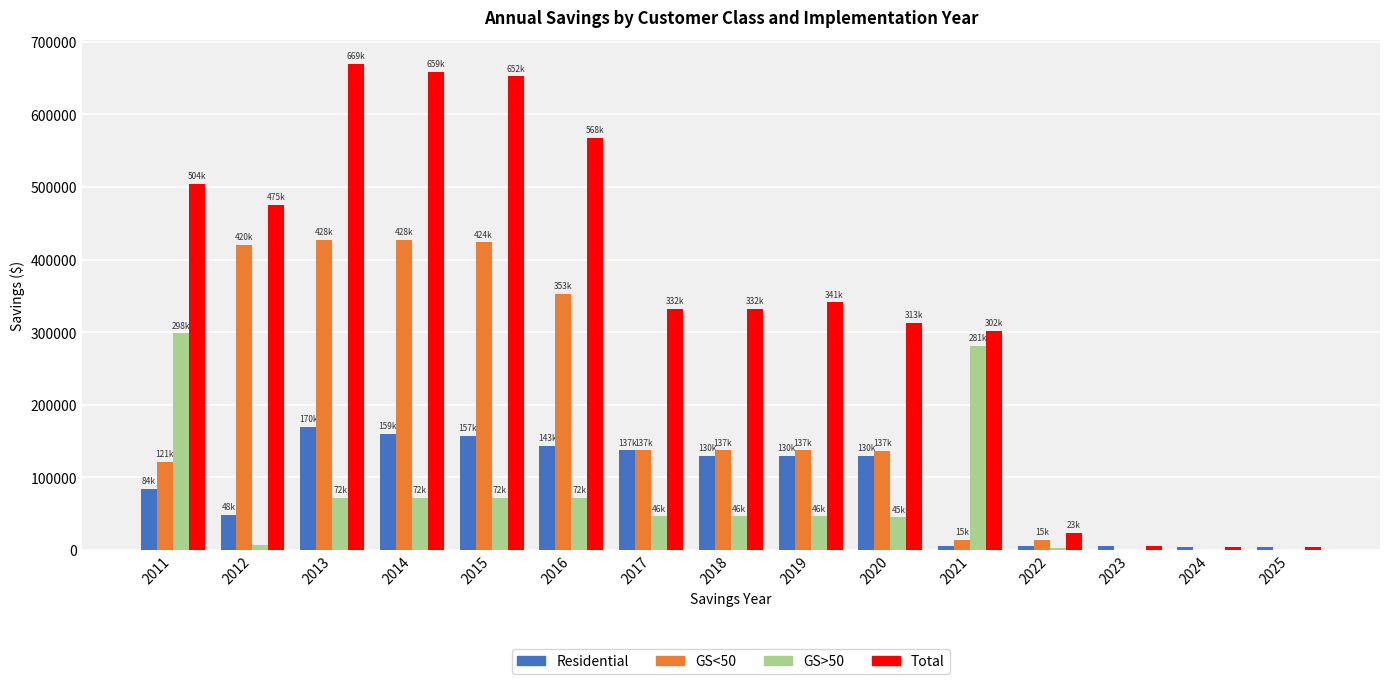

What is the maximum value for Total?

669009.1